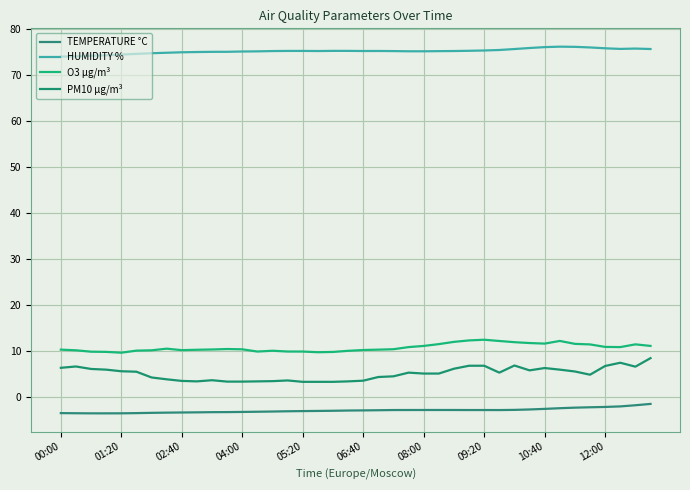

How many lines are shown in the chart?

4